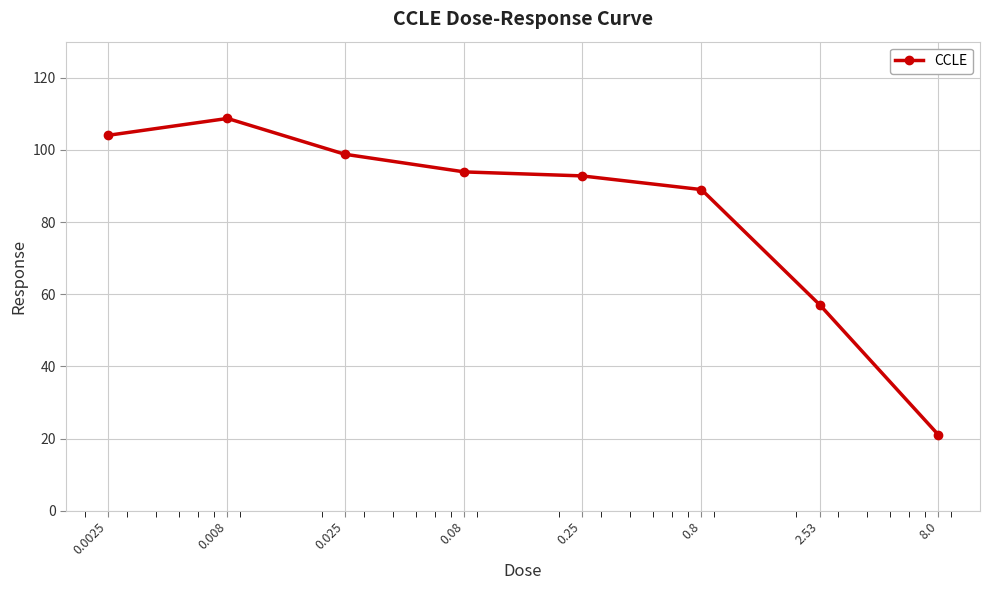

What is the maximum value shown in the chart?

108.7